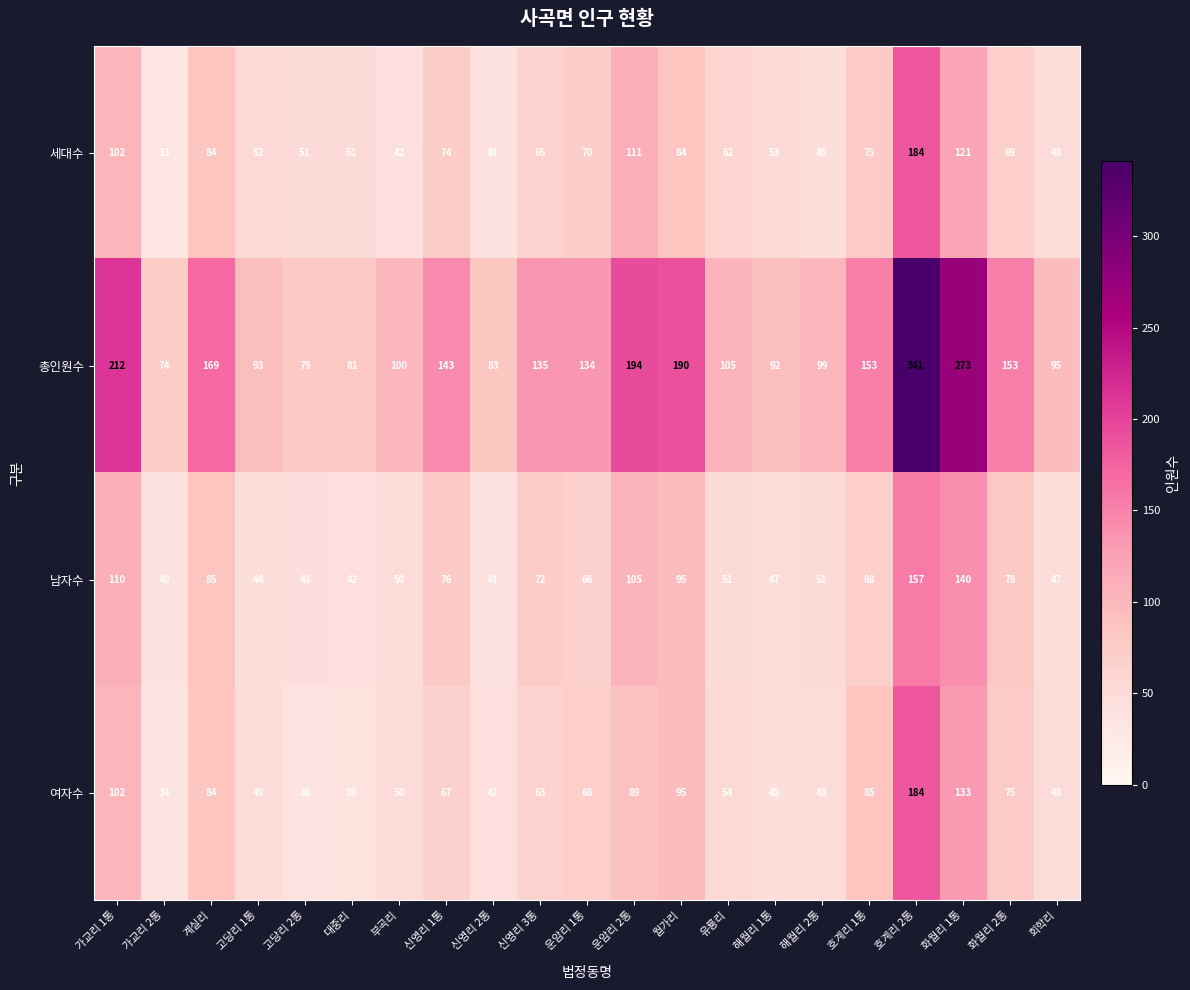

Rank the series at 대중리 from lowest to highest value.

여자수, 남자수, 세대수, 총인원수